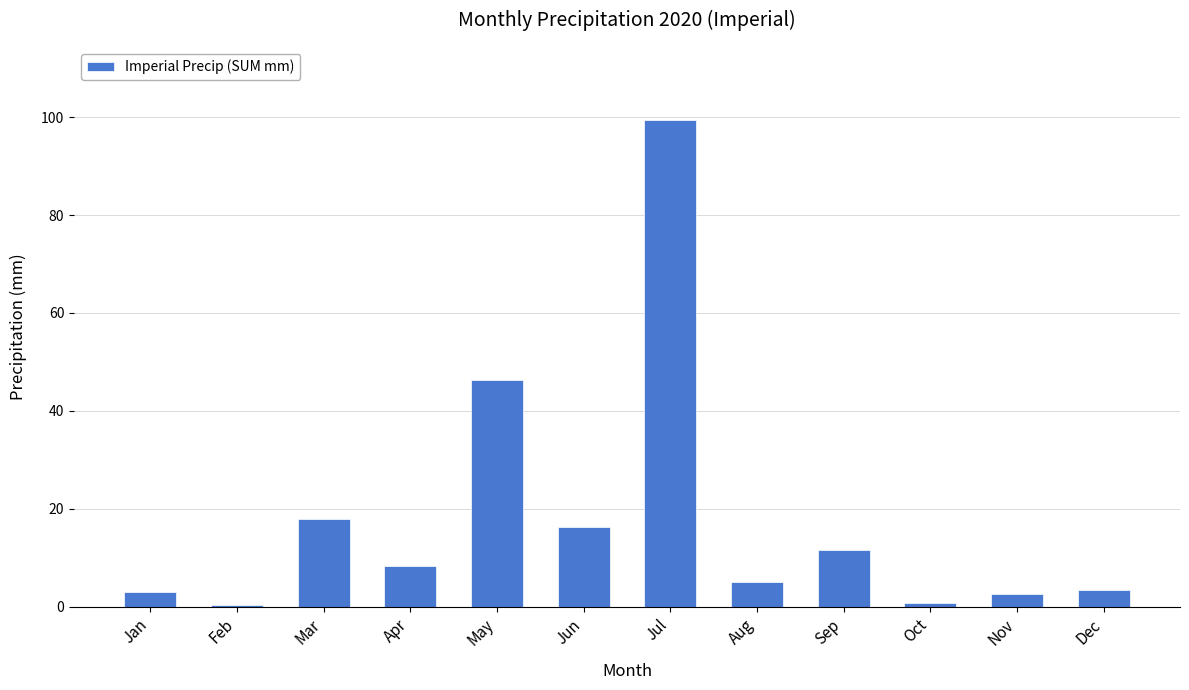

Which category has the highest value across all series?

Jul